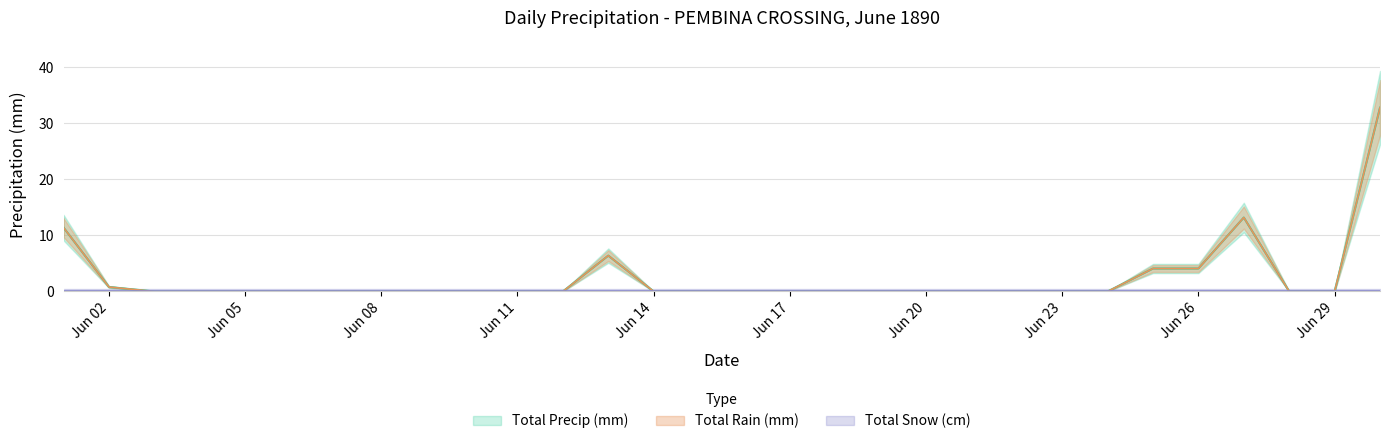

True or false: Total Precip (mm) has more than 1 points higher than both neighbors.

True